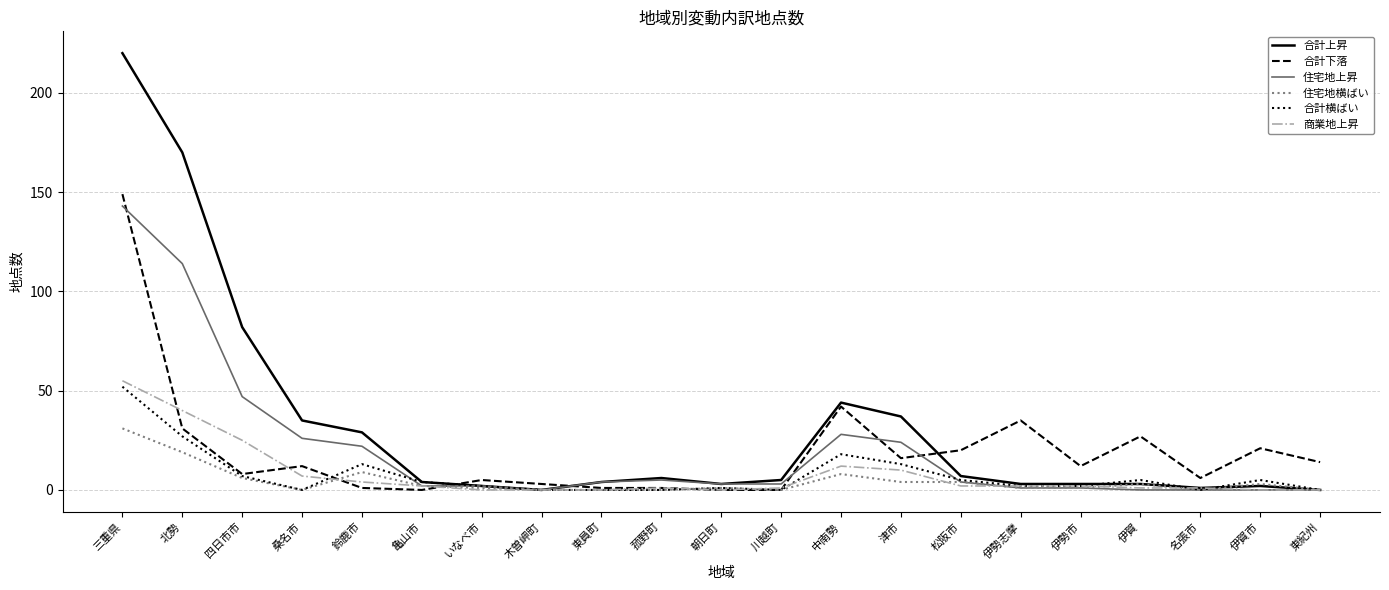

Where is the first local maximum for 合計上昇?

菰野町